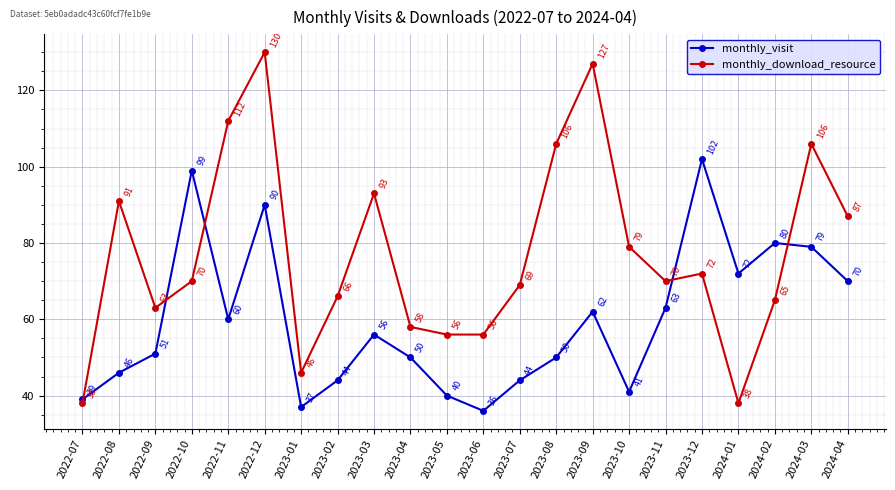

What is the difference between the maximum and minimum values in the monthly_download_resource series?

92